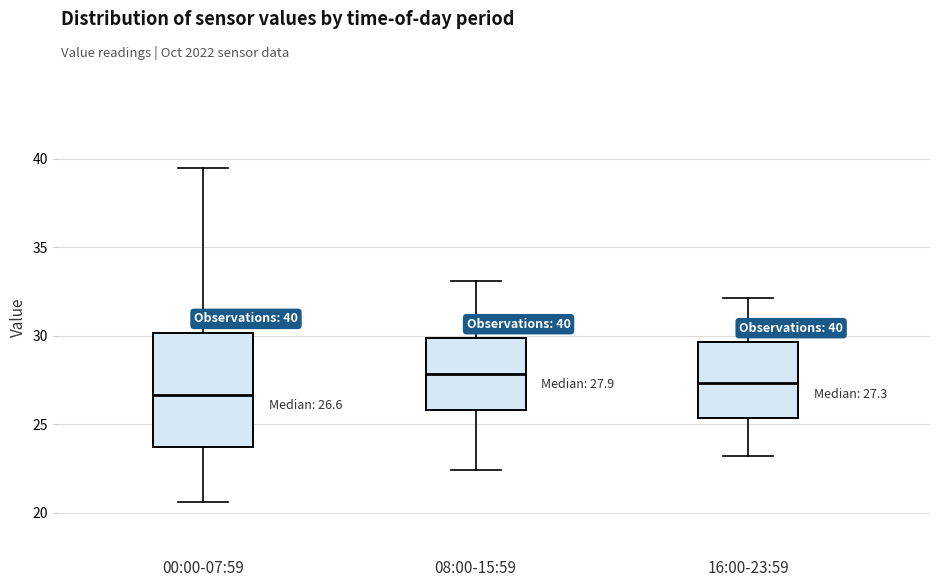

Which box has the lowest median line?

00:00-07:59